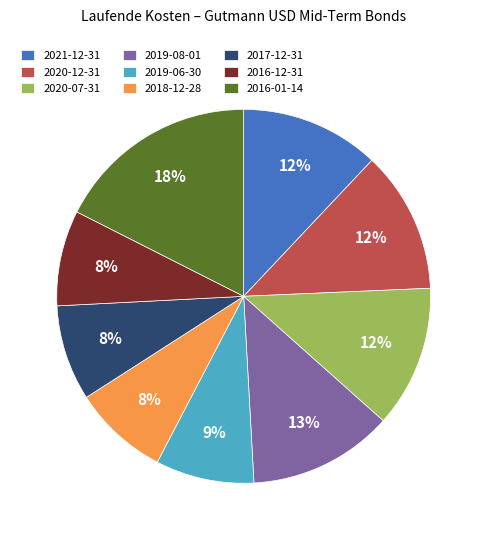

Which category has the biggest portion of the pie?

2016-01-14